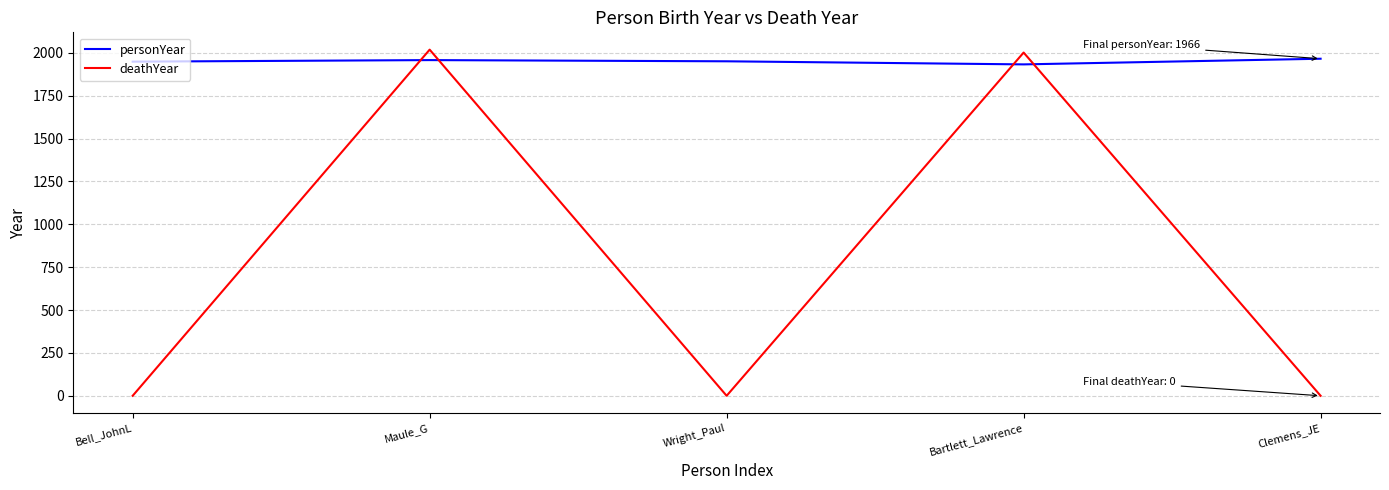

Is it true that personYear equals 2699 at Wright_Paul?

False